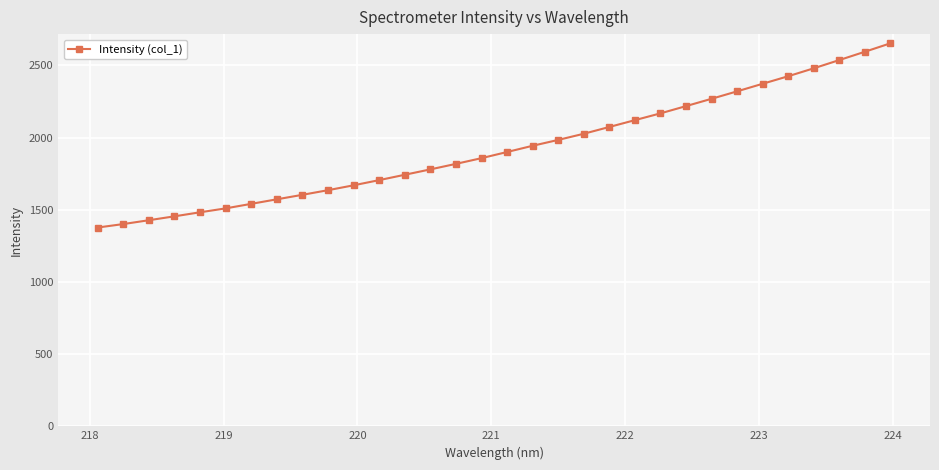

What is the difference between the maximum and minimum values?

1275.8